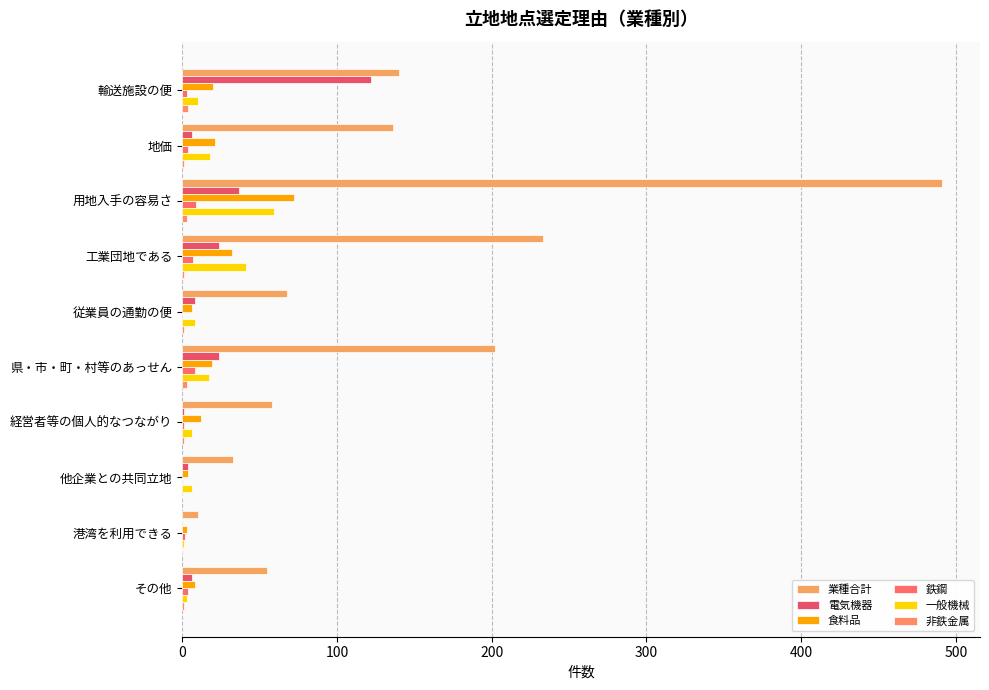

How many data points does each series have?

10